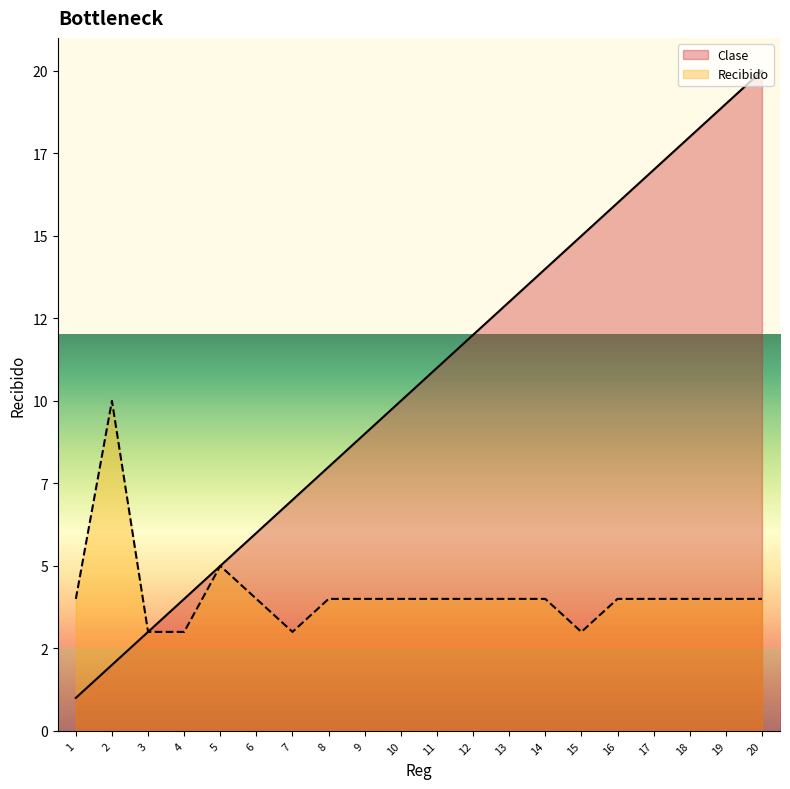

At how many categories does at least one series exceed 14?

6